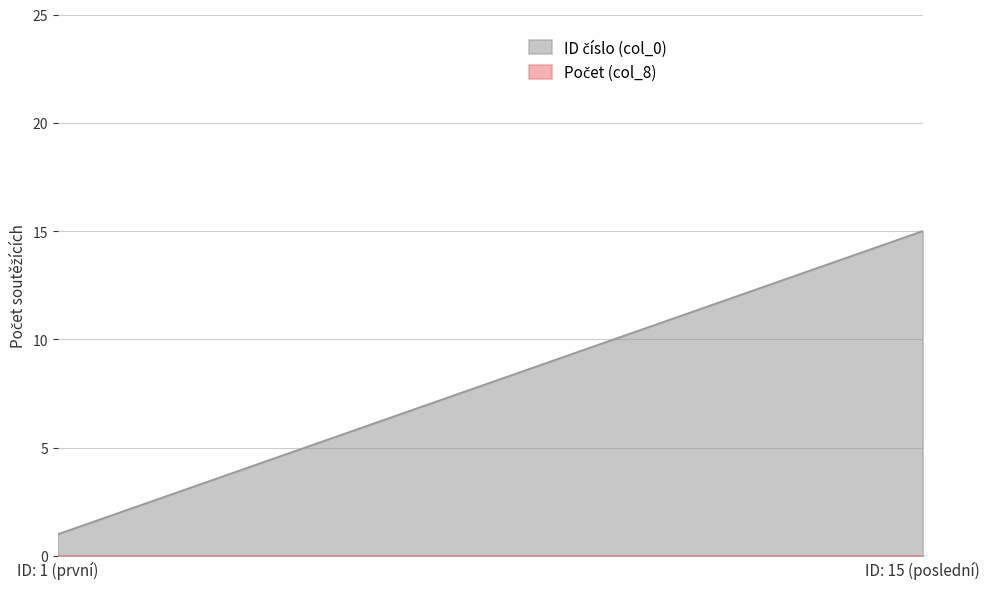

The chart shows a value of 7 at 14. True or false?

False